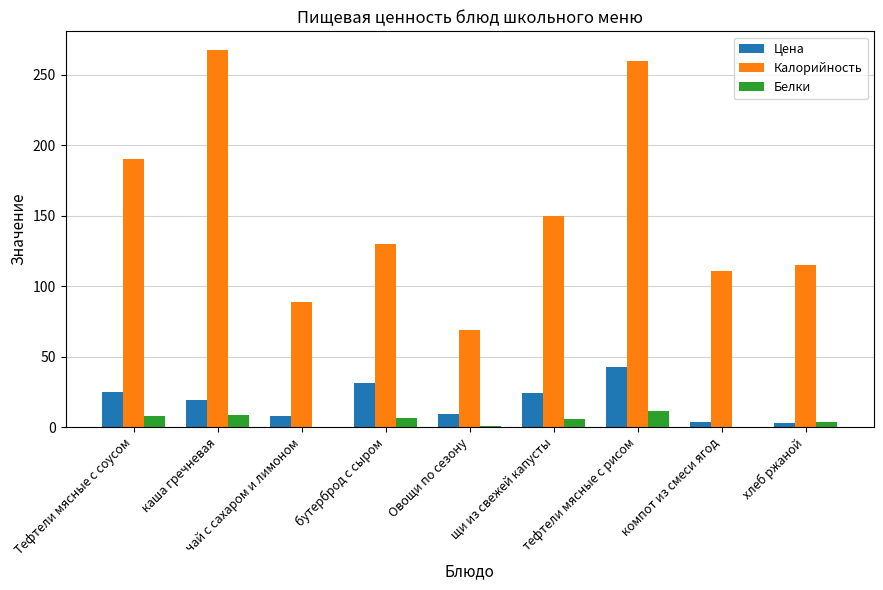

What is the maximum value for Белки?

11.5